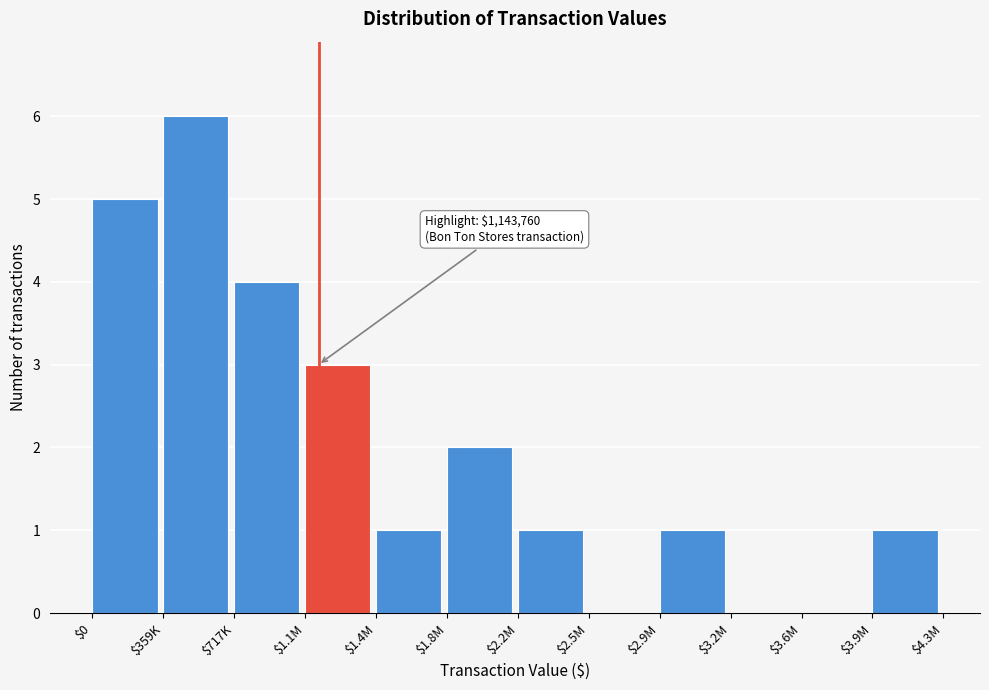

What is the sum of all values?

24